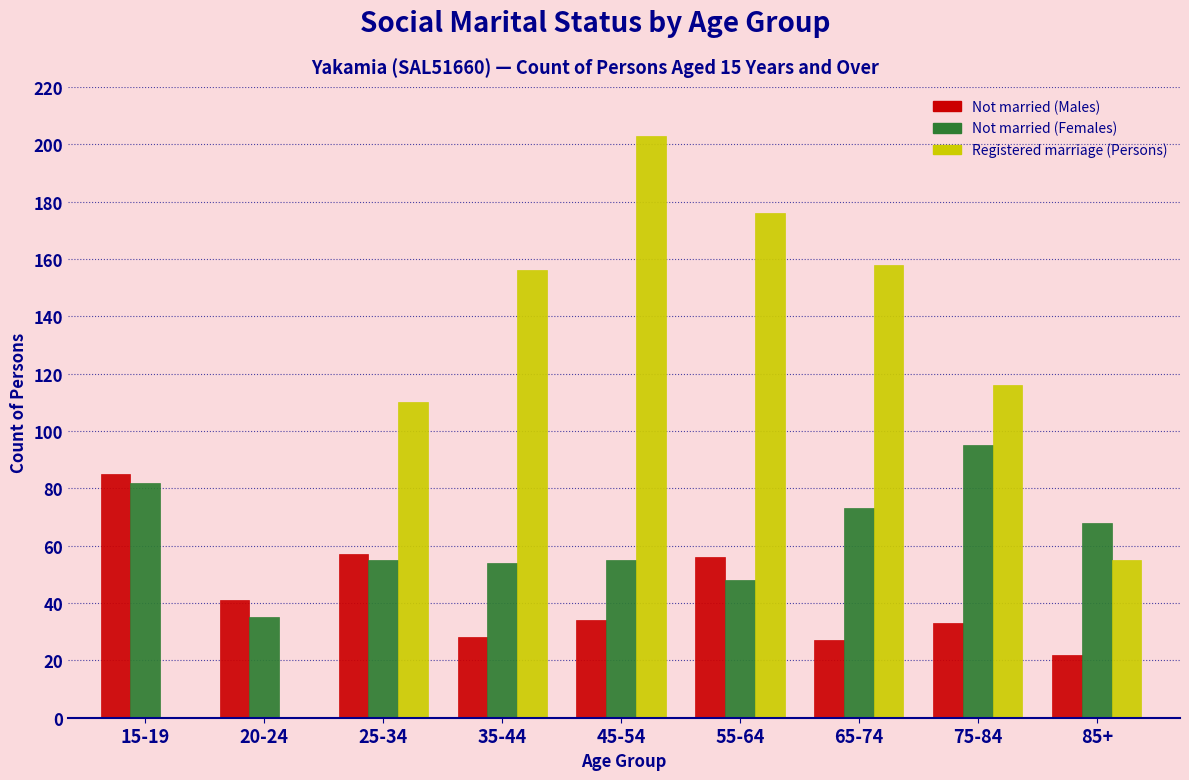

Reading left to right, list all the values displayed in this chart.

Not married (Males): 15-19=85	20-24=41	25-34=57	35-44=28	45-54=34	55-64=56	65-74=27	75-84=33	85+=22
Not married (Females): 15-19=82	20-24=35	25-34=55	35-44=54	45-54=55	55-64=48	65-74=73	75-84=95	85+=68
Registered marriage (Persons): 15-19=0	20-24=0	25-34=110	35-44=156	45-54=203	55-64=176	65-74=158	75-84=116	85+=55